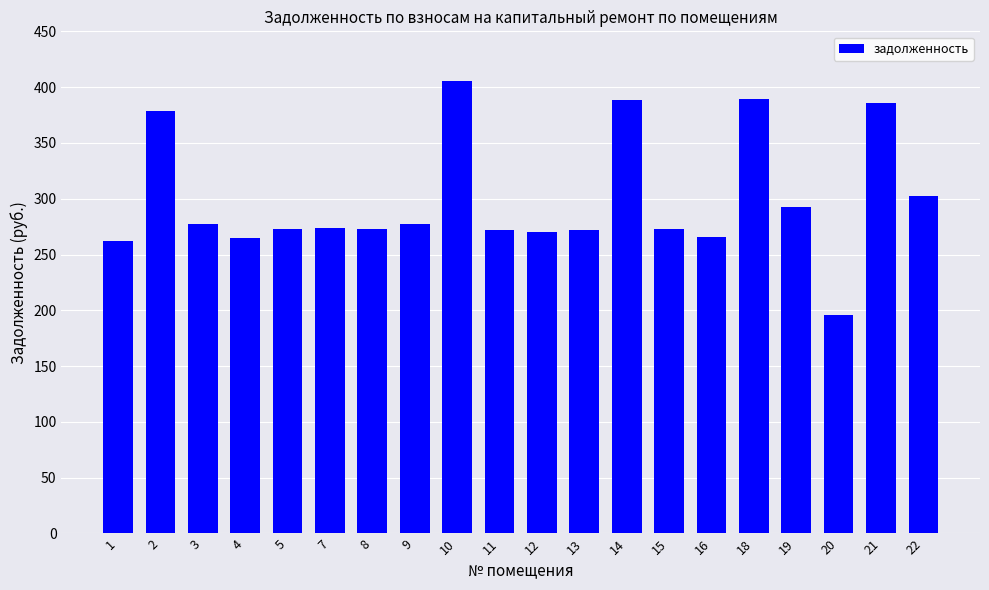

Are the bars horizontal?

No